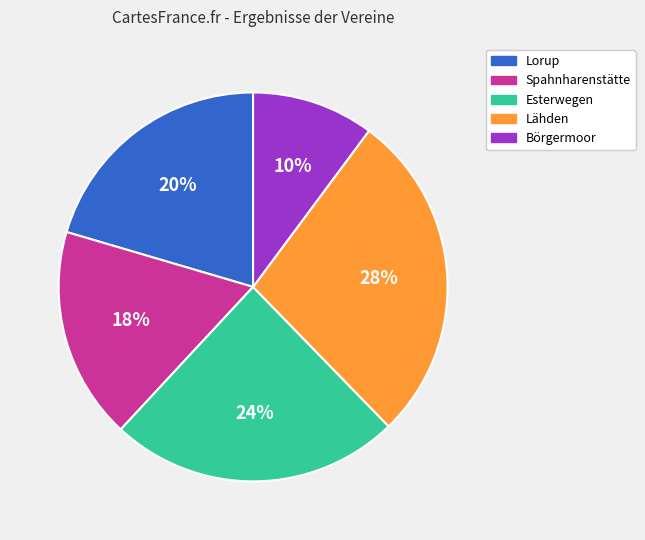

Between Spahnharenstätte and Esterwegen, which is larger?

Esterwegen